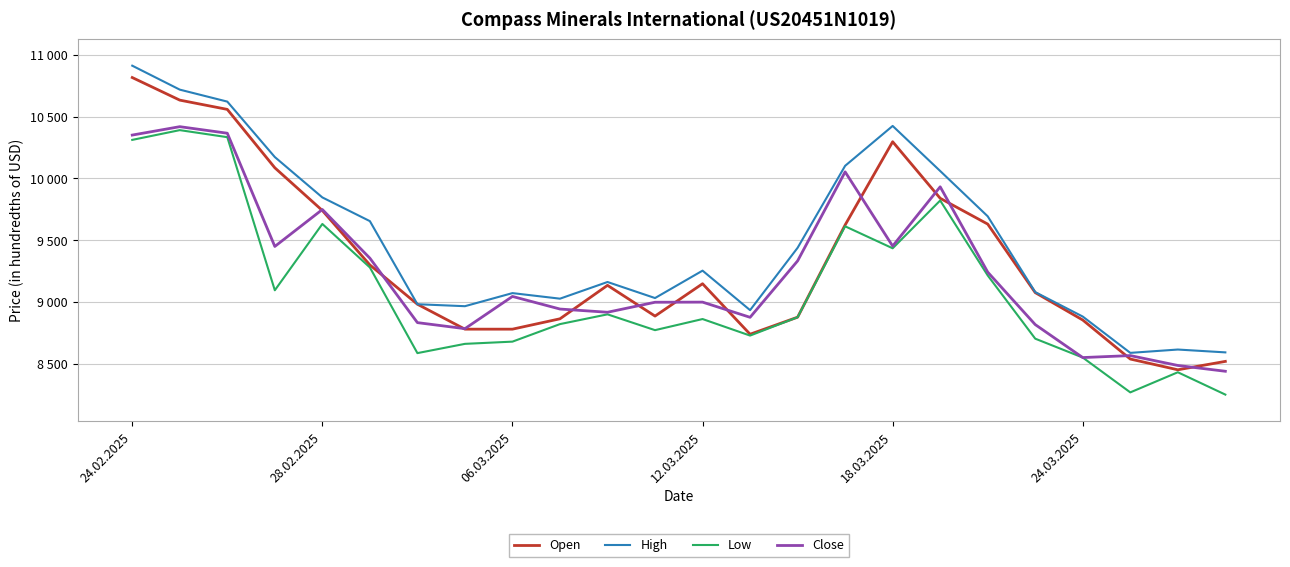

What are all the series names shown in the legend?

Open, High, Low, Close